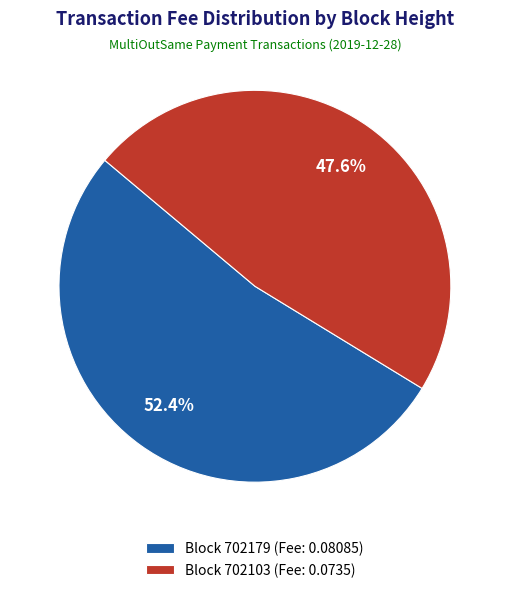

How many segments does this pie chart have?

2